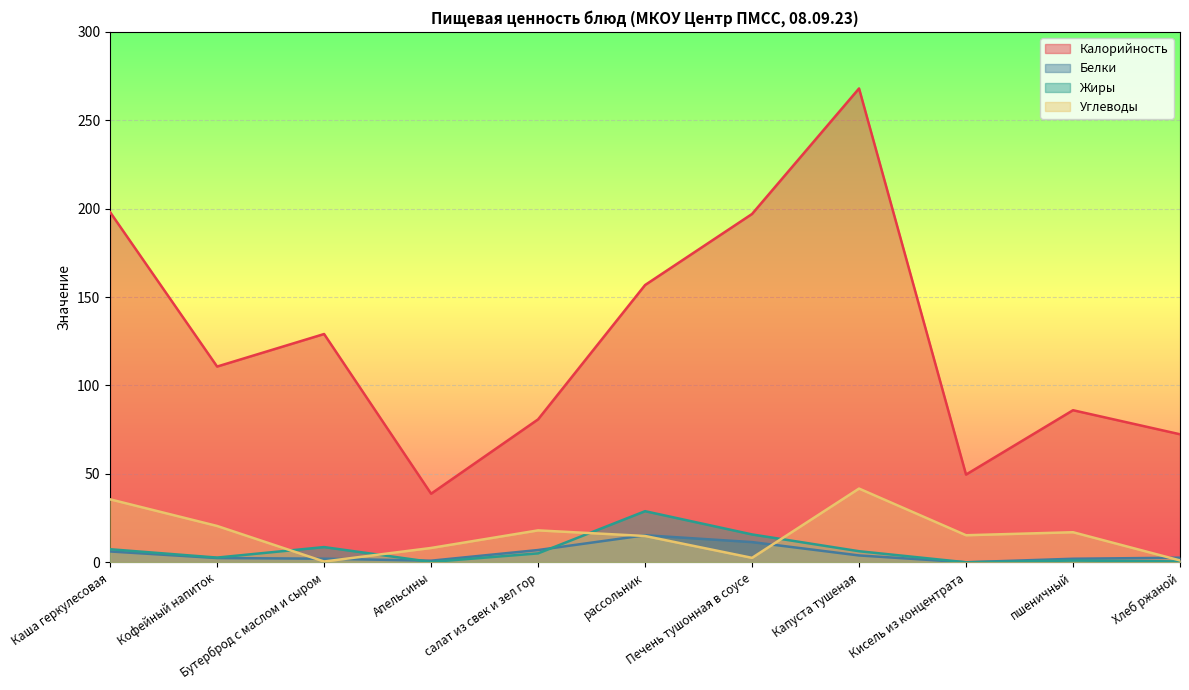

How many series are shown in this chart?

4